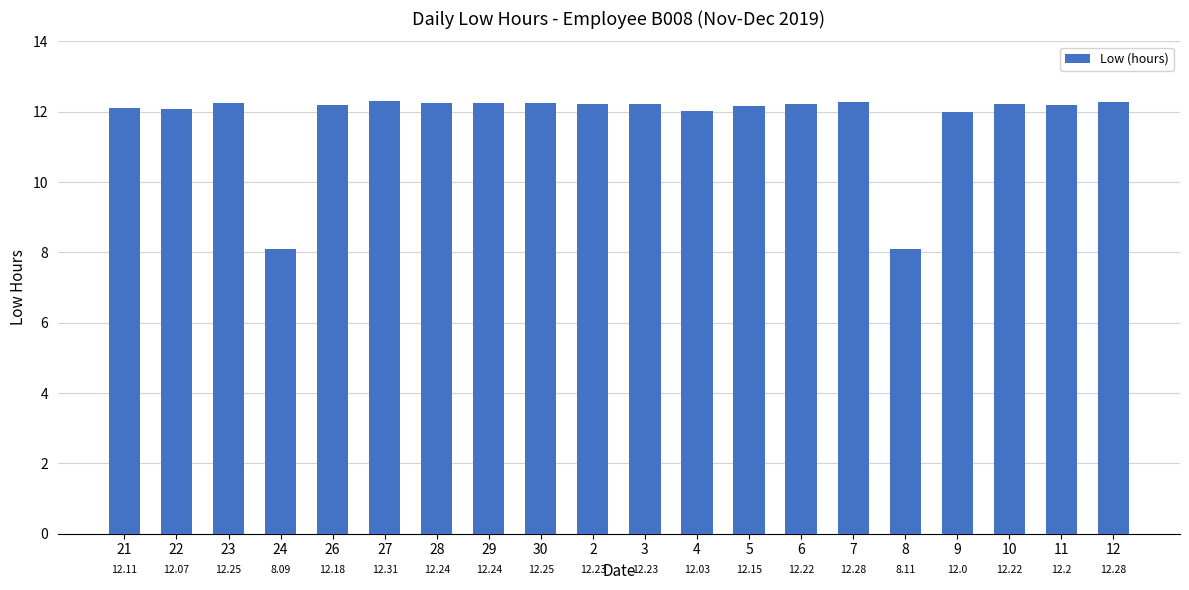

What position from the right is 10?

3